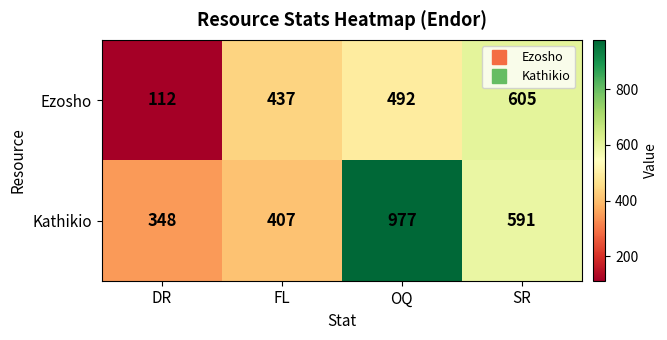

What is the average value of the Kathikio series?

581